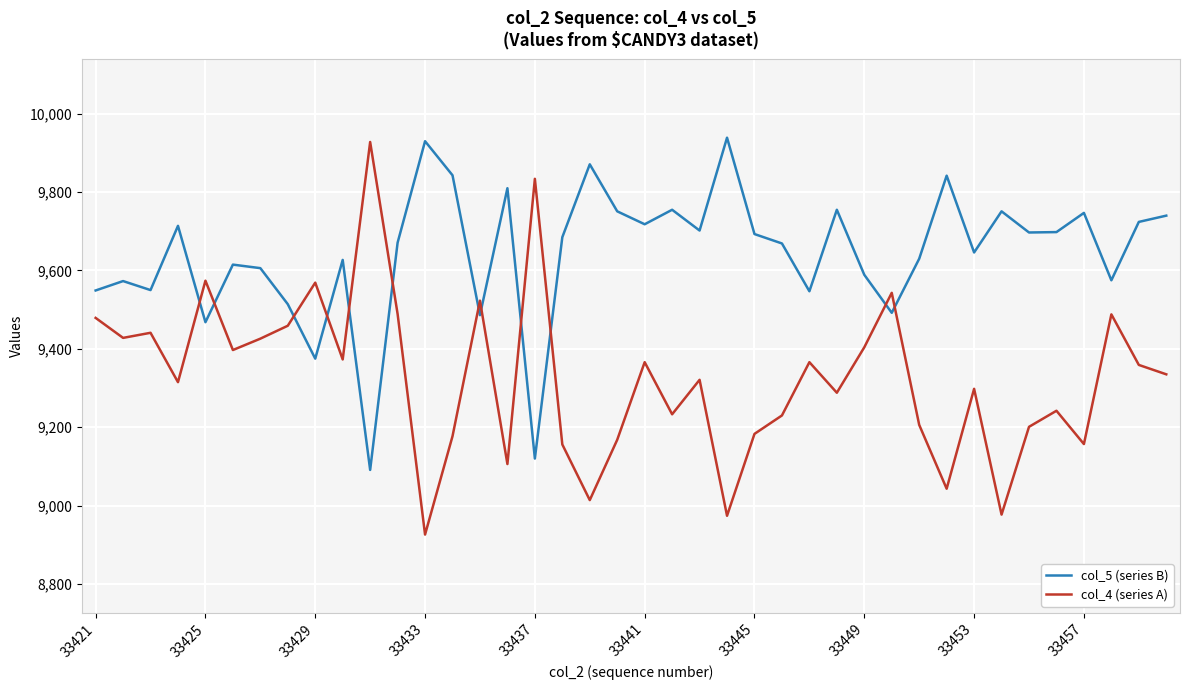

How many interior local valleys does the col_5 (series B) series have?

13